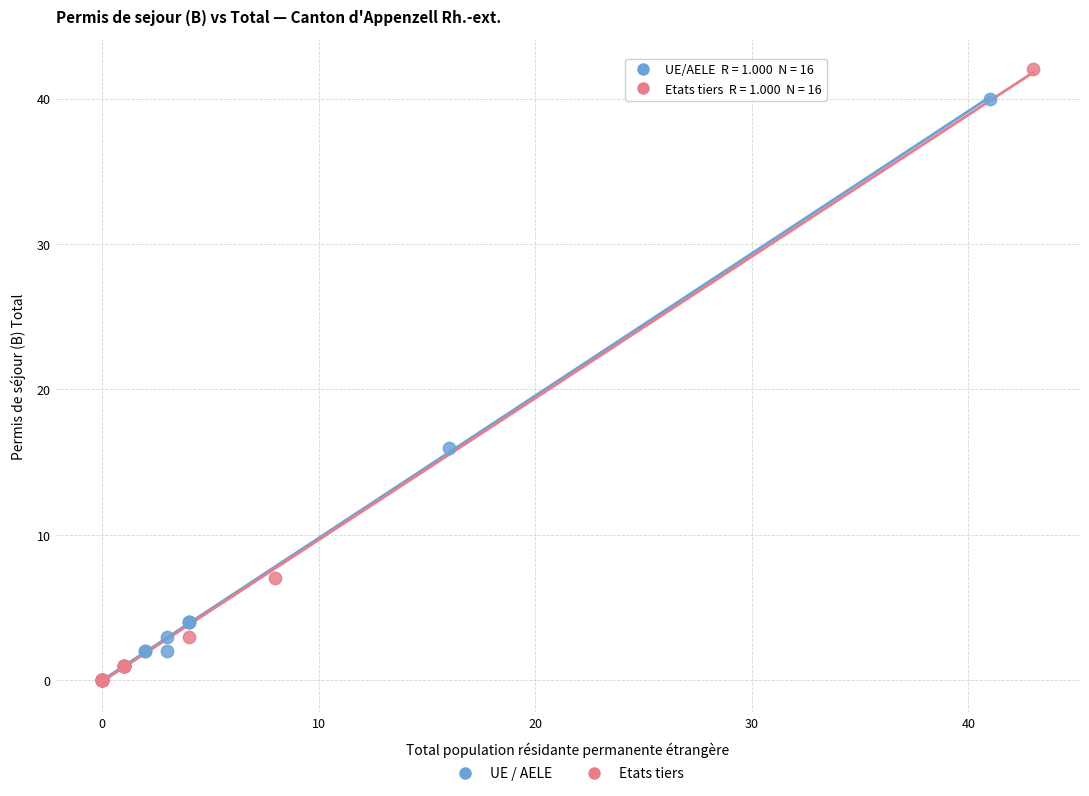

Which series contains the highest Y value?

Etats tiers